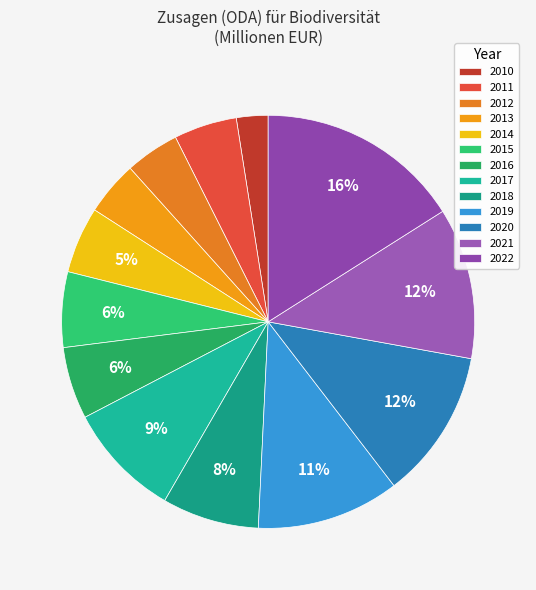

To the nearest percent, what is the difference between the 2019 and 2010 slice percentages?

9%